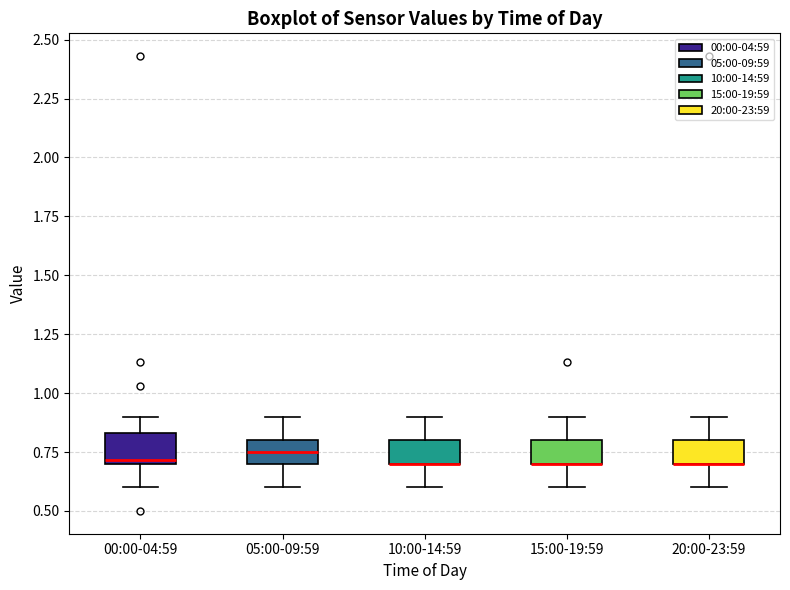

Reading left to right, read every box against the y-axis: the position of its median line, the range the box covers, and the ends of its whiskers. The values are not printed on the chart, so give them approximately, as read against the axis.

00:00-04:59: median 0.70 (just above the box's lower edge), box 0.70 to 0.85, whiskers 0.60 to 0.90
05:00-09:59: median 0.75, box 0.70 to 0.80, whiskers 0.60 to 0.90
10:00-14:59: median 0.70 (drawn on the box's lower edge), box 0.70 to 0.80, whiskers 0.60 to 0.90
15:00-19:59: median 0.70 (drawn on the box's lower edge), box 0.70 to 0.80, whiskers 0.60 to 0.90
20:00-23:59: median 0.70 (drawn on the box's lower edge), box 0.70 to 0.80, whiskers 0.60 to 0.90